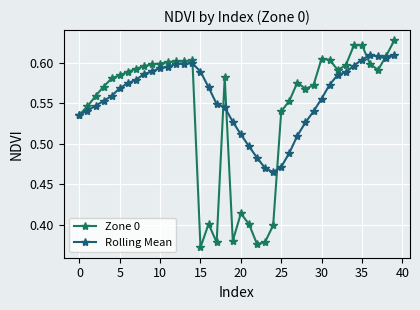

How many lines are shown in the chart?

2